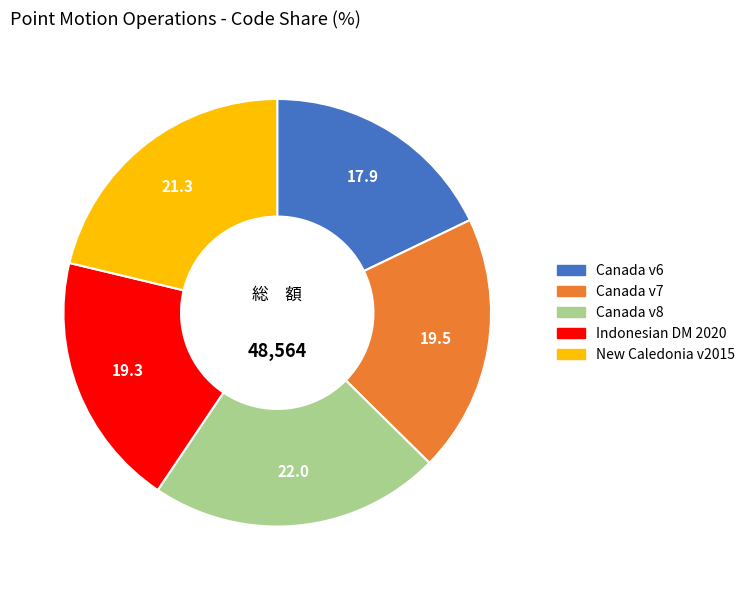

Is there any slice that represents more than half of the pie?

No